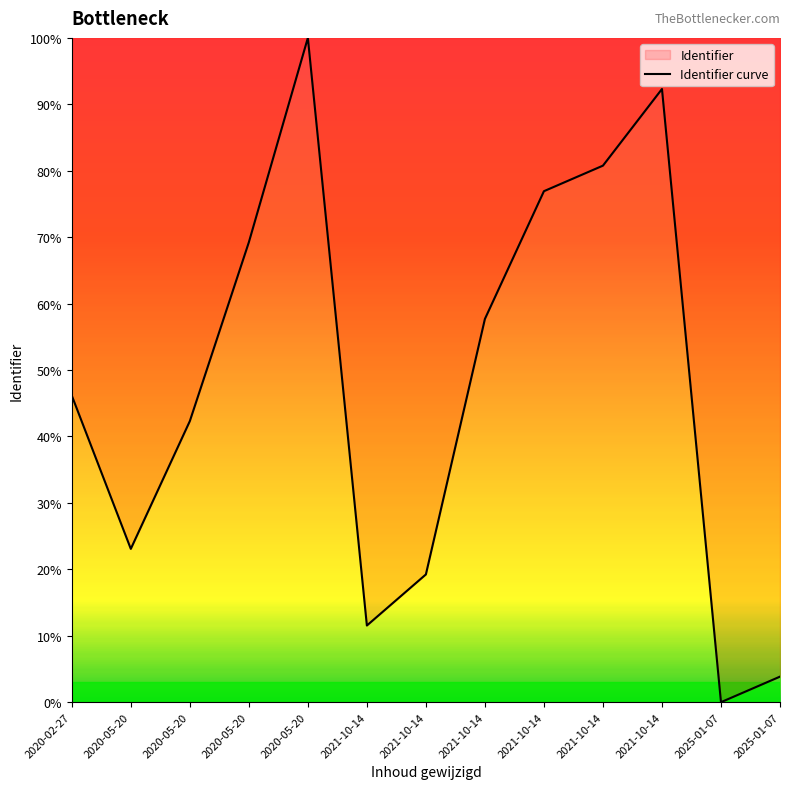

Which label corresponds to the smallest value in the chart?

2025-01-07